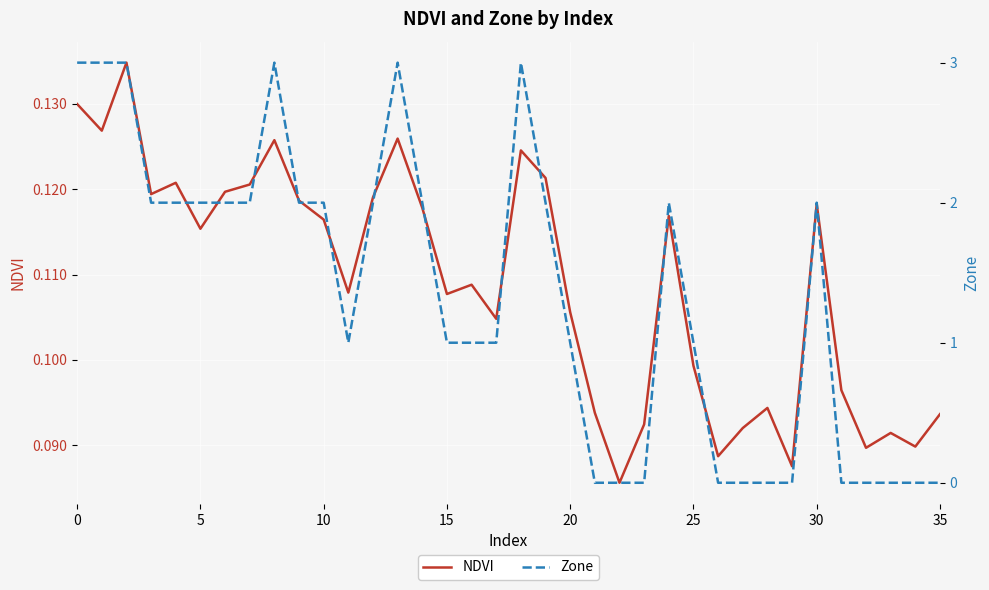

What is the value of the NDVI point at the 3rd from the left?

0.1